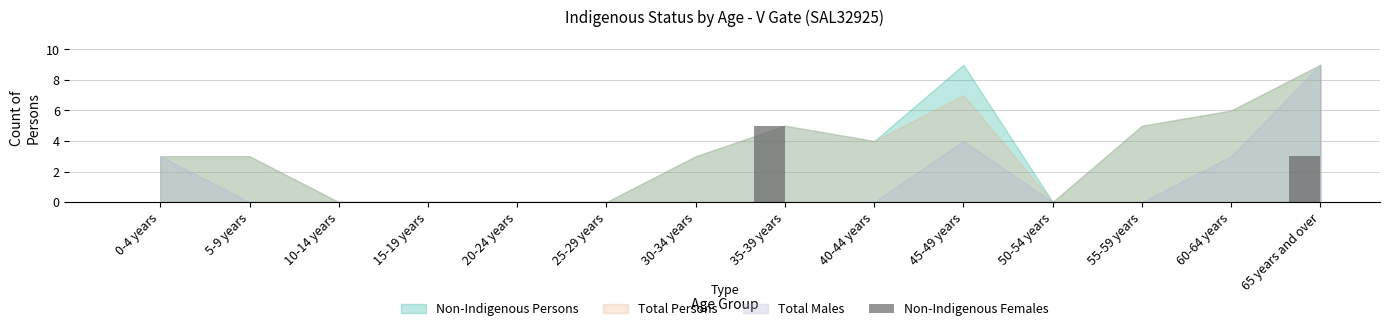

How many data points does each series have?

14